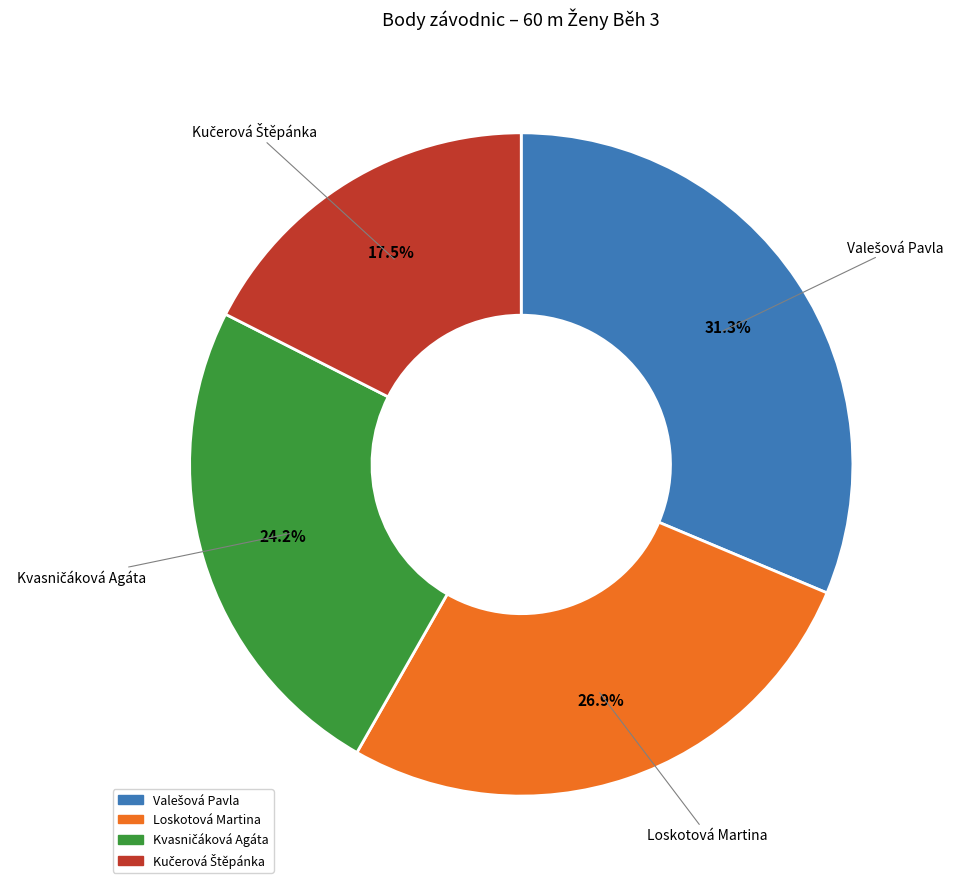

Does Loskotová Martina represent more than half of the total?

No